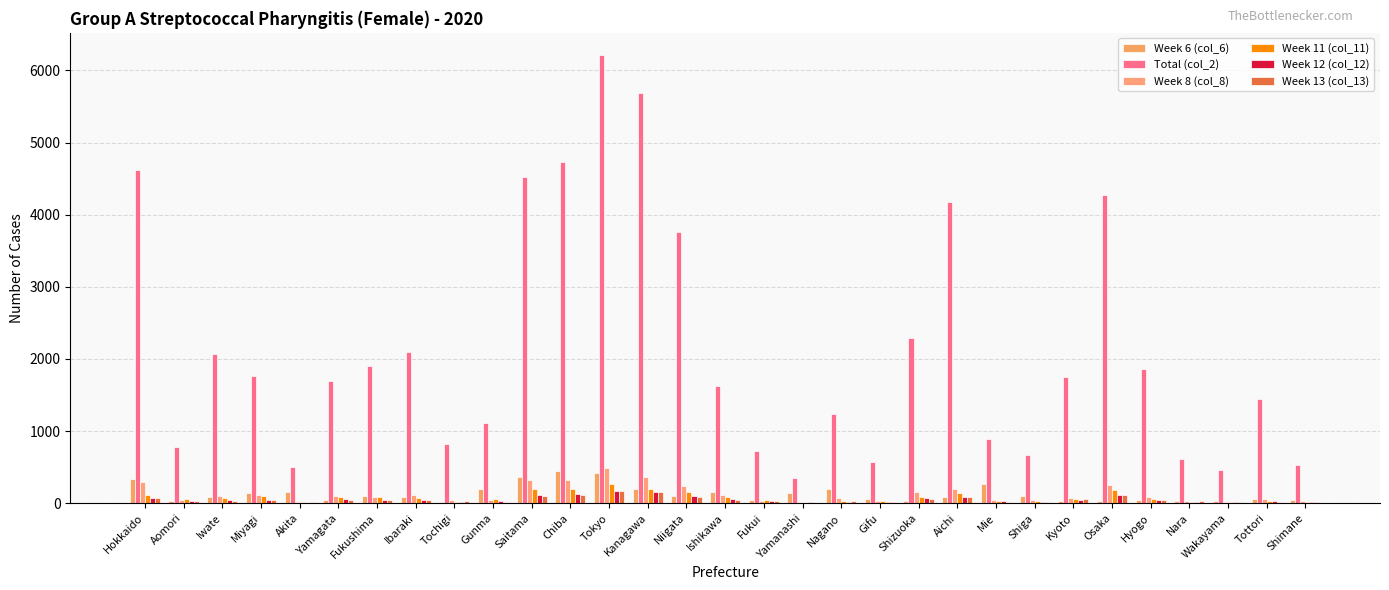

How many distinct data groups are displayed?

6